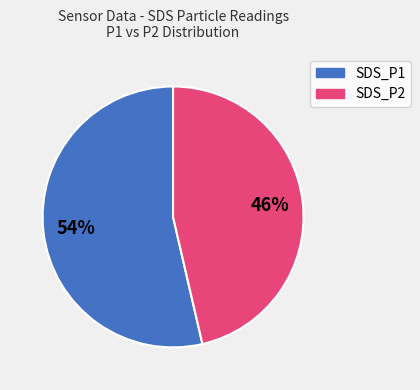

Does any single category account for the majority?

Yes